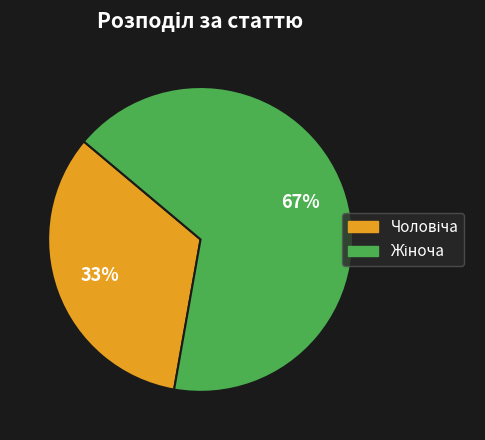

To the nearest percent, what is the average slice percentage?

50%